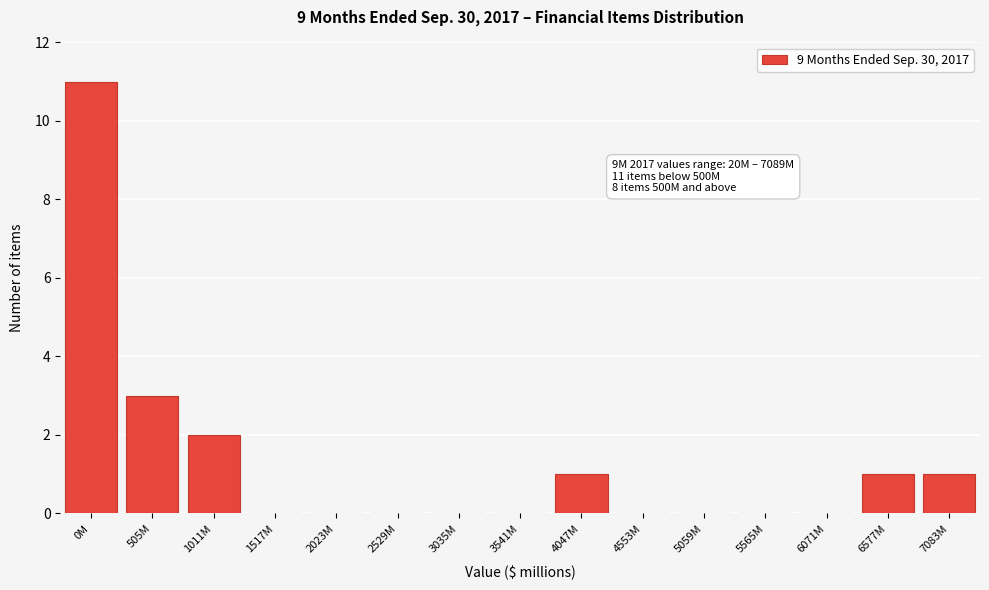

Reading left to right, transcribe all the data shown in this chart.

0M=11	505M=3	1011M=2	1517M=0	2023M=0	2529M=0	3035M=0	3541M=0	4047M=1	4553M=0	5059M=0	5565M=0	6071M=0	6577M=1	7083M=1